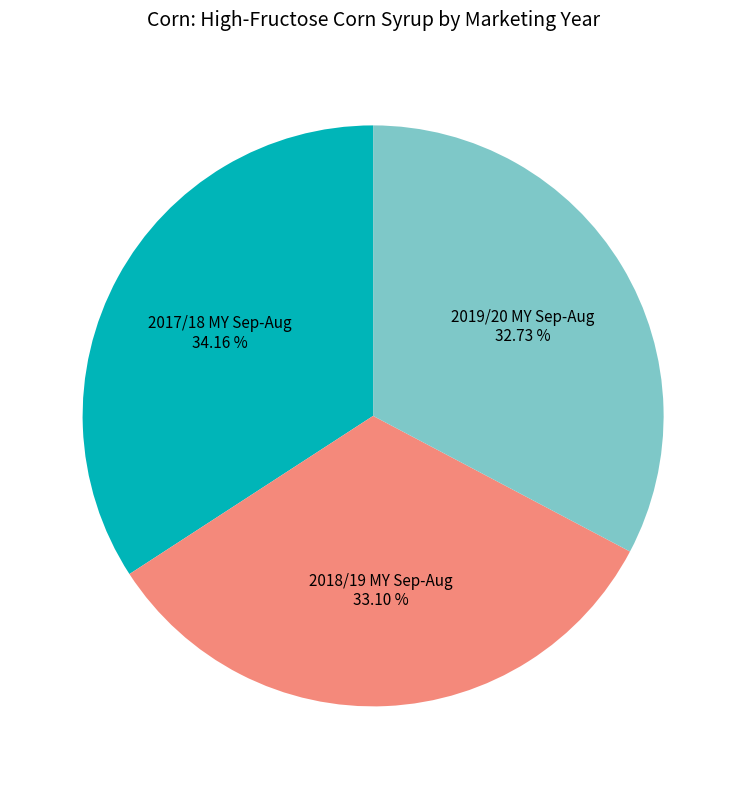

Between 2019/20 MY Sep-Aug and 2017/18 MY Sep-Aug, which is larger?

2017/18 MY Sep-Aug